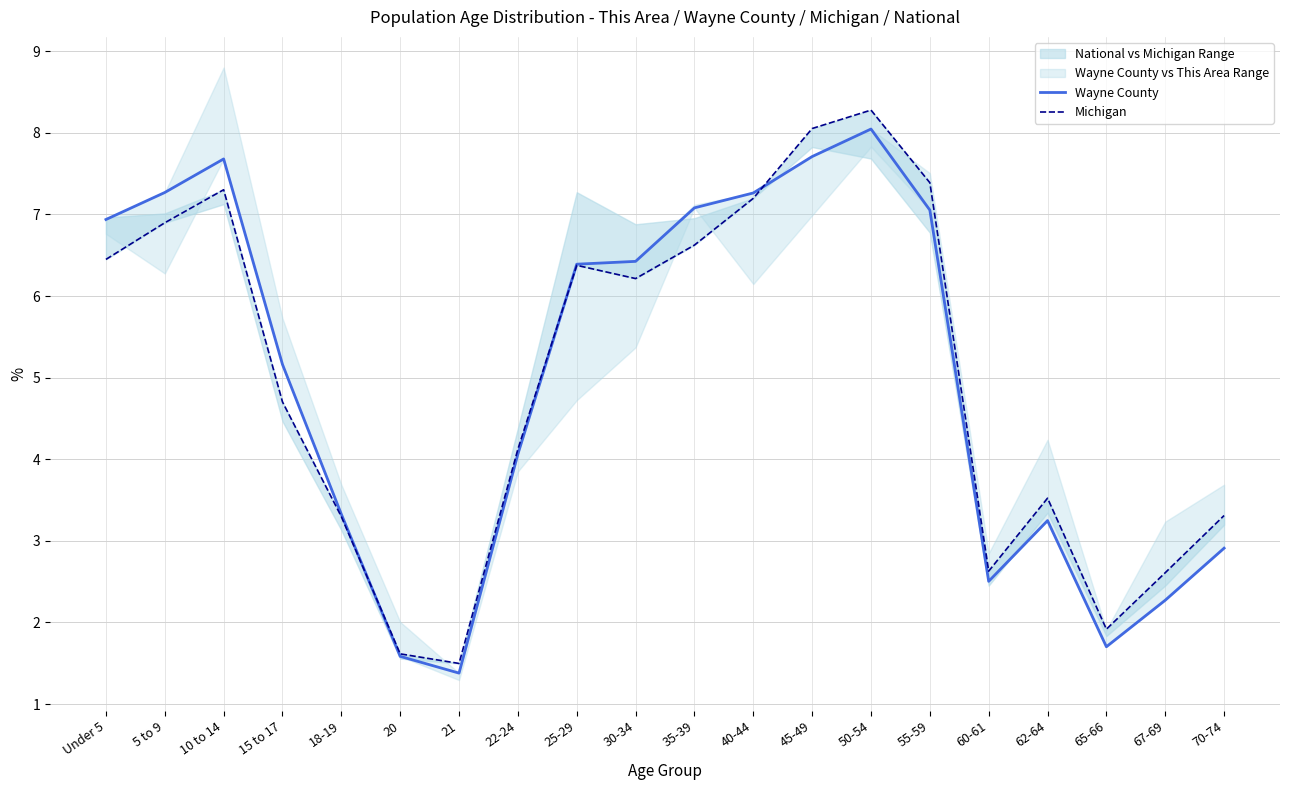

What is the difference between the maximum and minimum values in the Wayne County series?

6.7